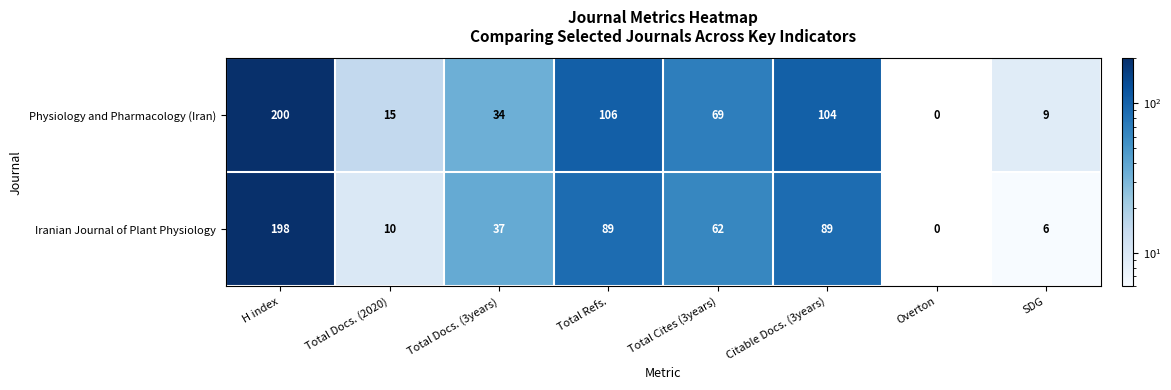

The Iranian Journal of Plant Physiology series shows 3.8 at Total Docs. (2020). True or false?

False